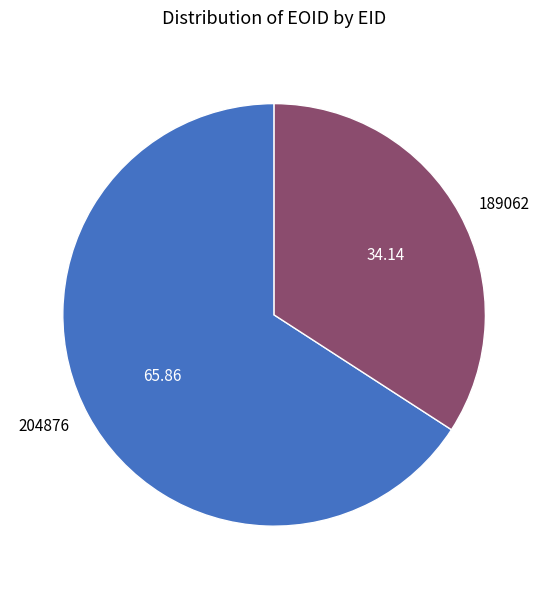

Rank the categories by value from lowest to highest.

189062, 204876